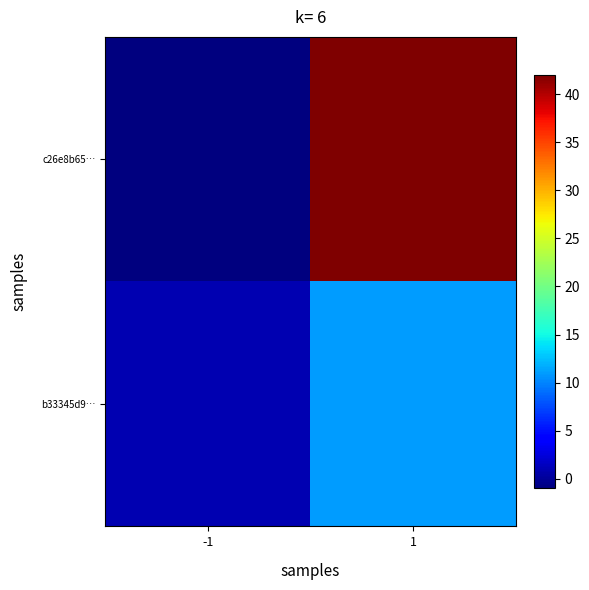

Between -1 and 1, which is larger?

1